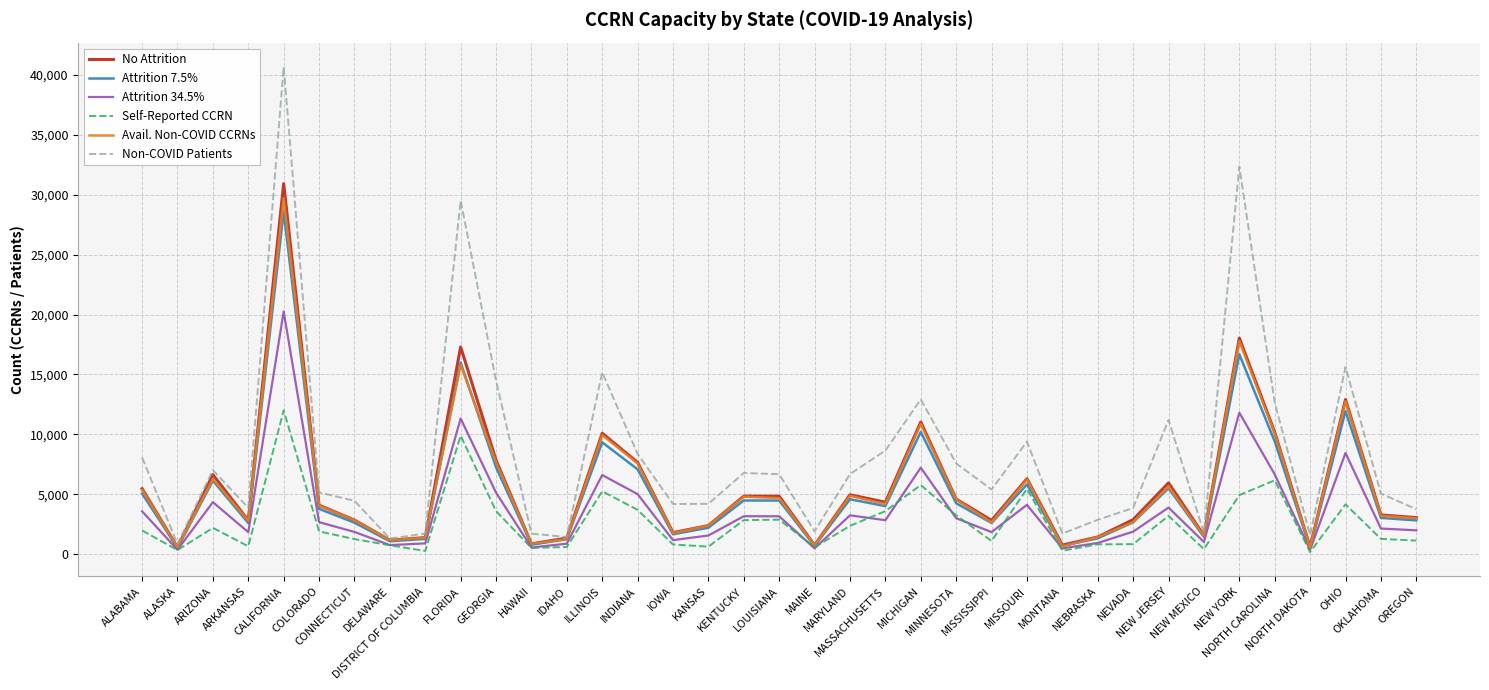

Is it true that Attrition 7.5% equals 6525.9 at COLORADO?

False